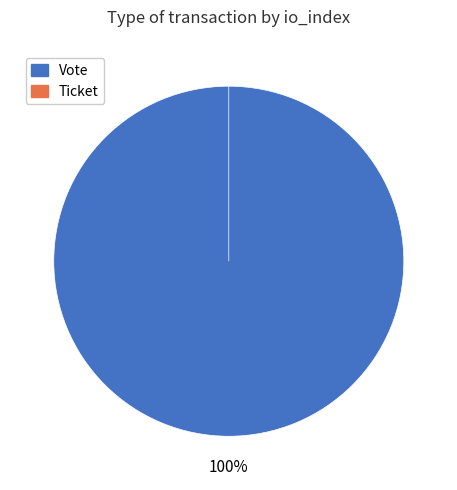

The Ticket slice represents 0% of the pie. True or false?

True